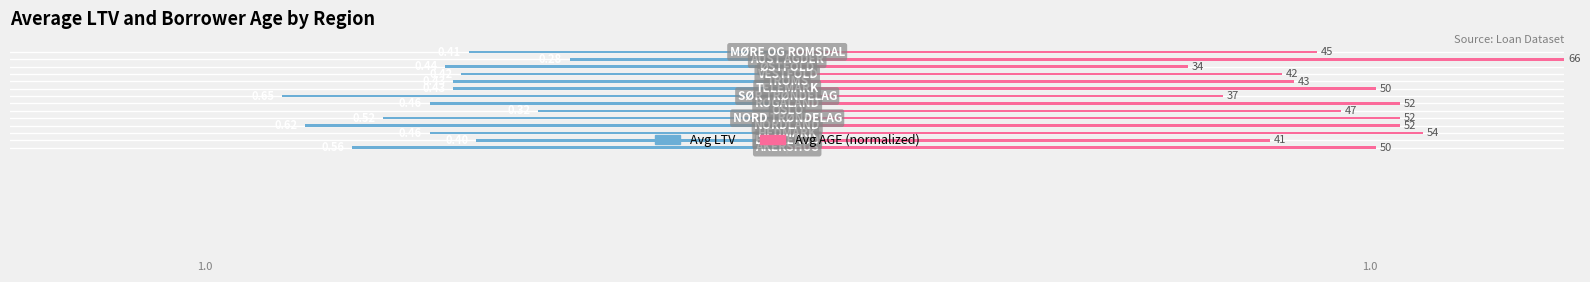

Is the value of Avg LTV at 11 greater than the value of Avg AGE (normalized) at 10?

No